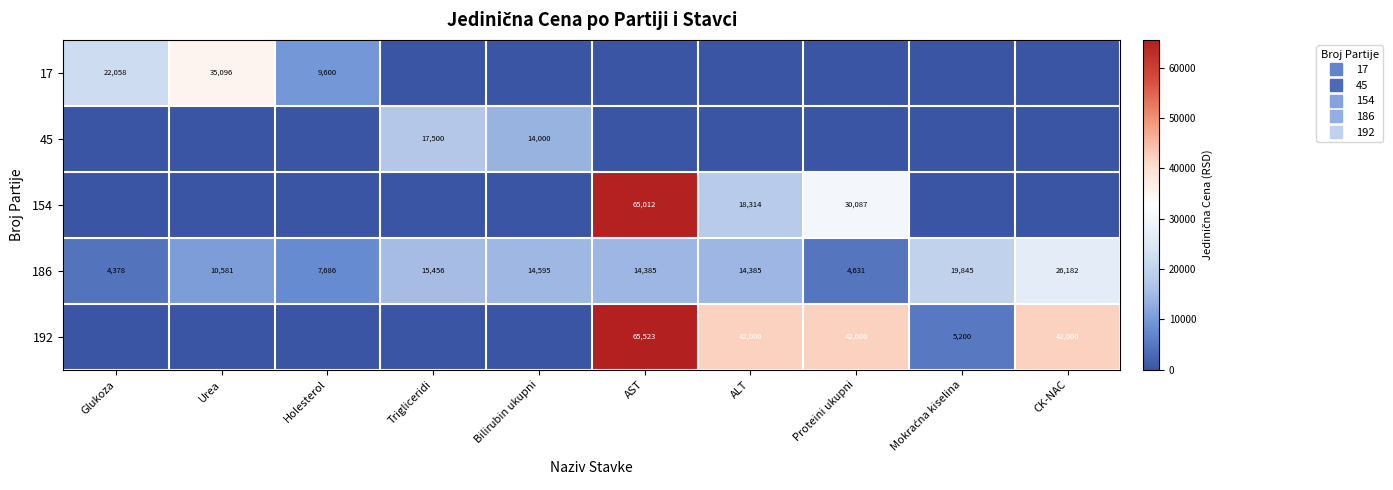

Between Bilirubin ukupni and Trigliceridi, which is larger?

Bilirubin ukupni